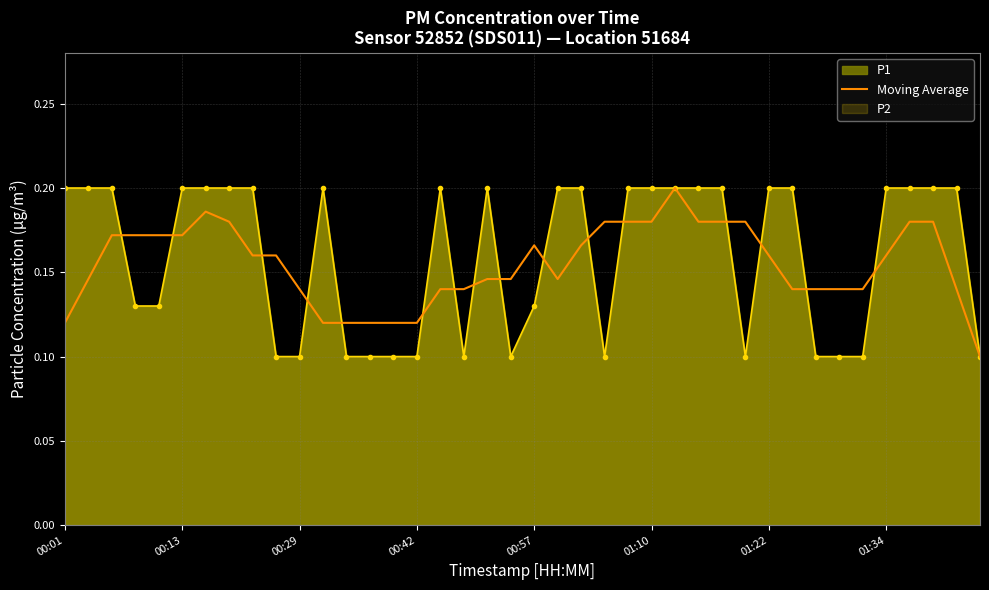

At 01:10, list the series in order from largest to smallest.

P1, Moving Average